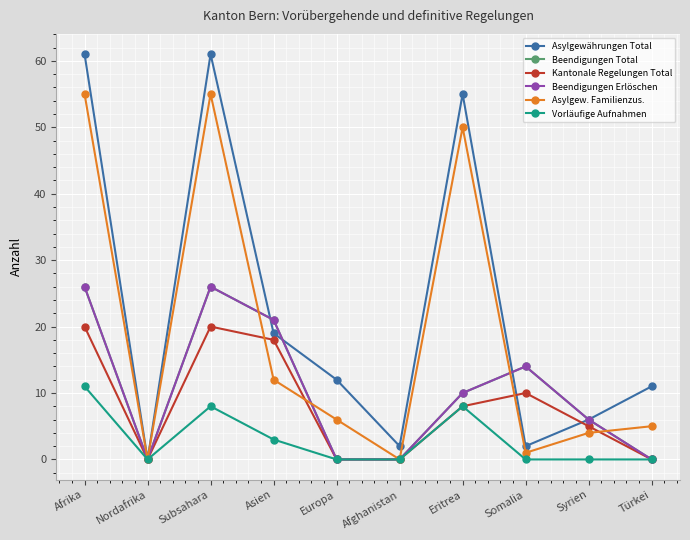

Does the chart display data point markers on the line(s)?

Yes